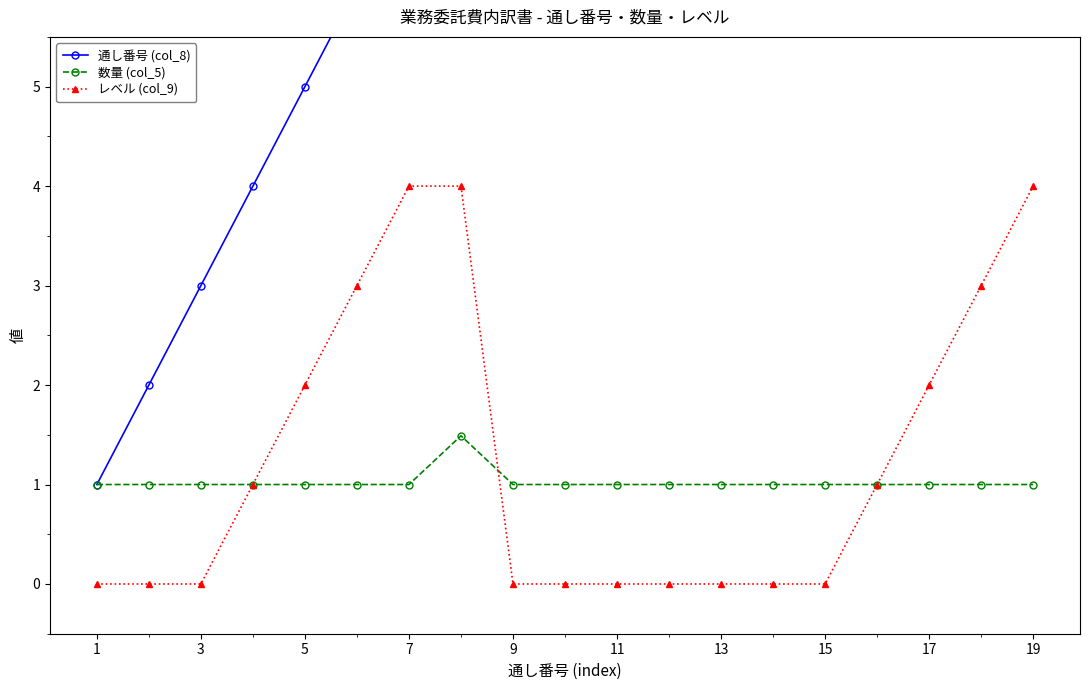

Is it true that 数量 (col_5) equals 1.0 at 15?

True